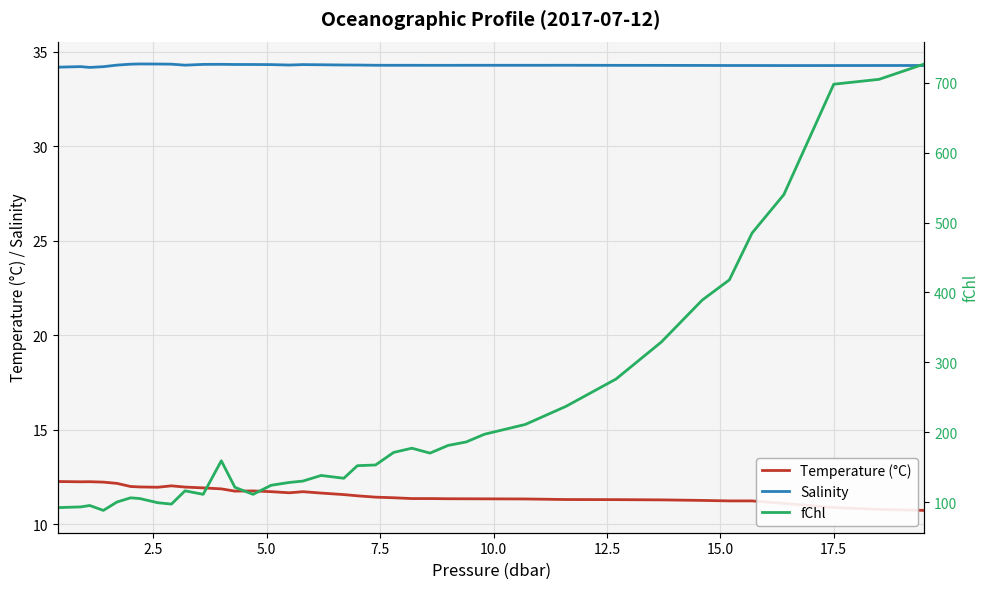

True or false: Salinity and Temperature (°C) intersect in this chart.

False